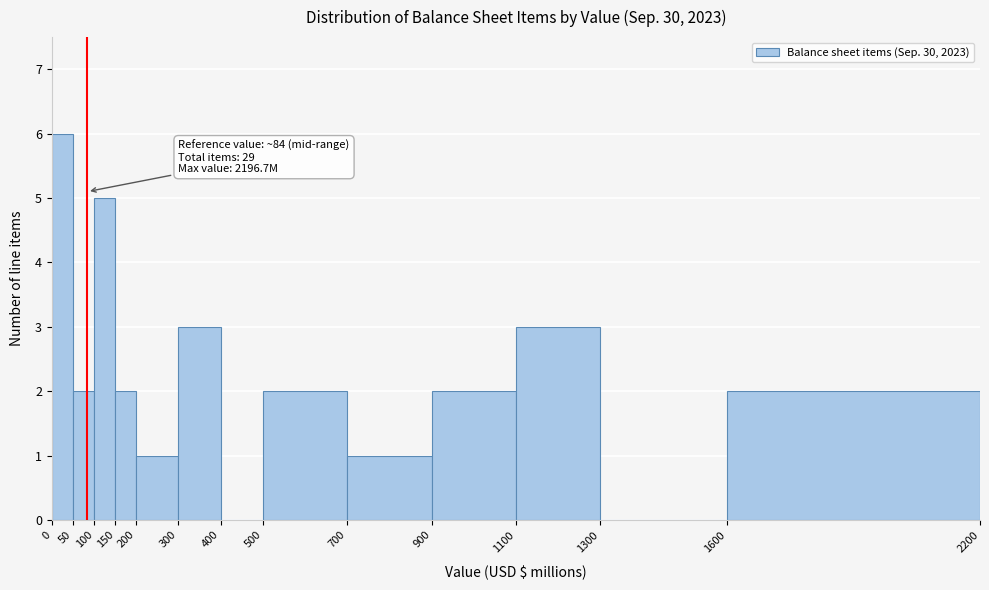

Which range on the x-axis has the tallest bar?

0 to 50